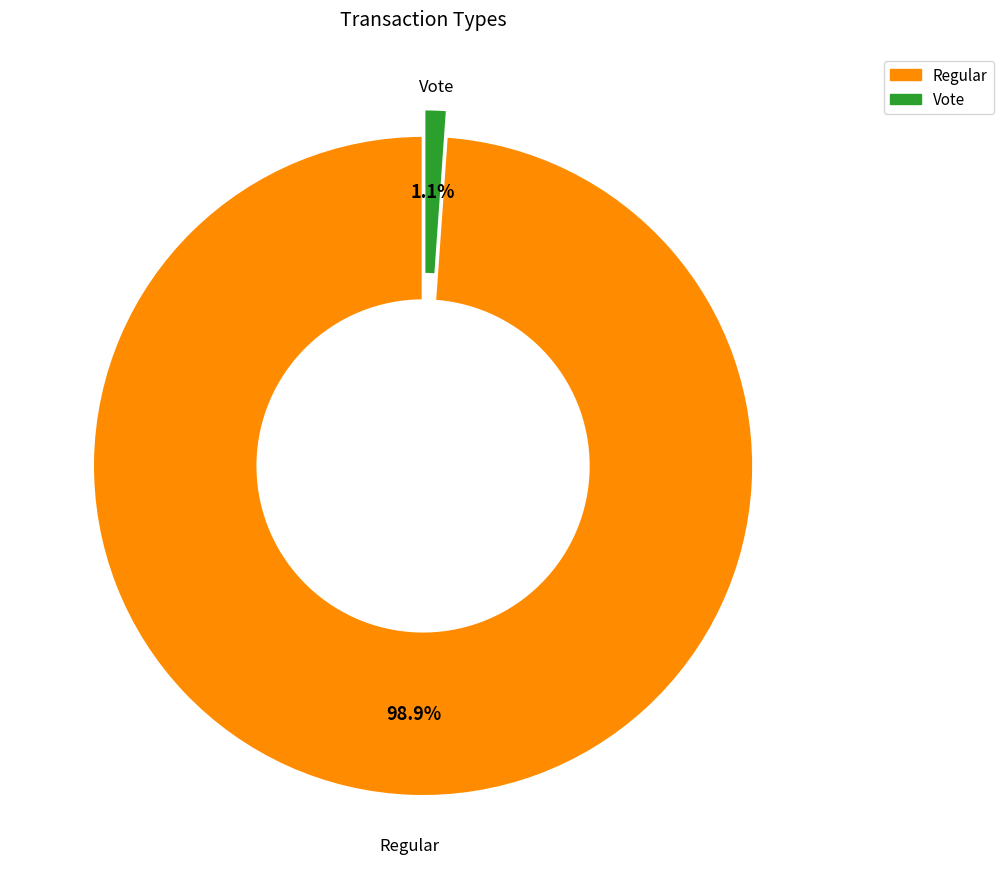

To the nearest percent, what percentage of the pie is Vote?

1%